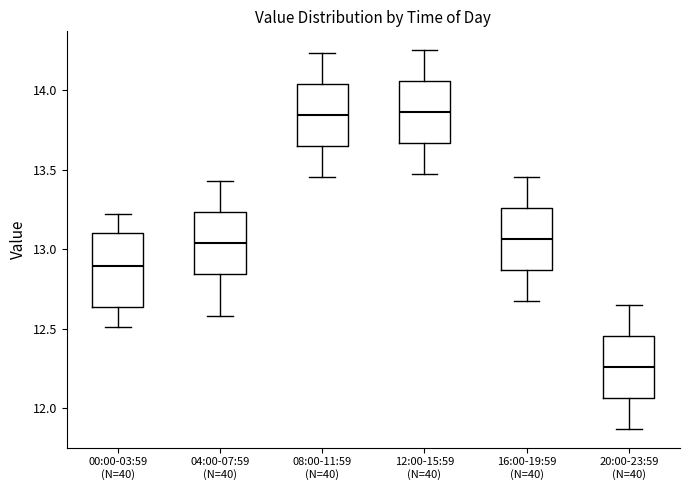

Where does the median line of the box for 00:00-03:59 (N=40) sit on the y-axis? The values are not printed on the chart, so give them approximately, as read against the axis.

12.90